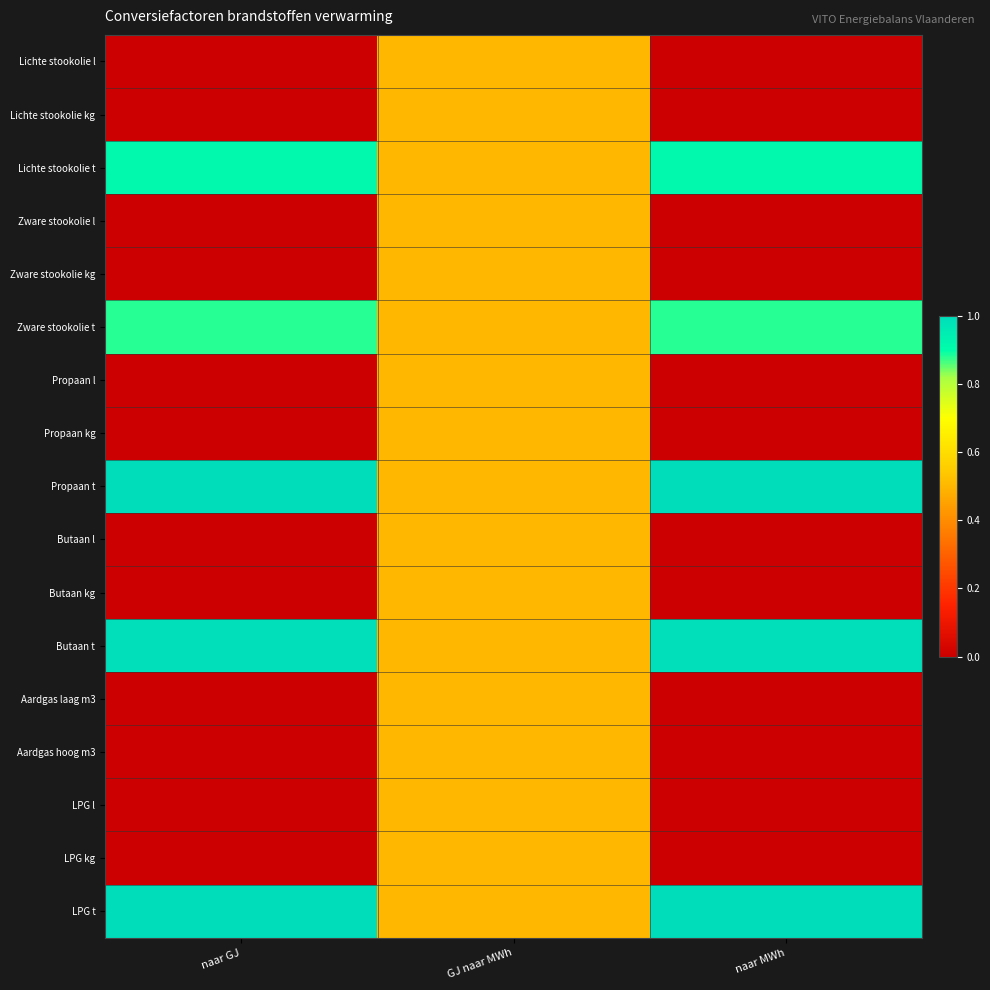

Which category has the highest value across all series?

naar GJ